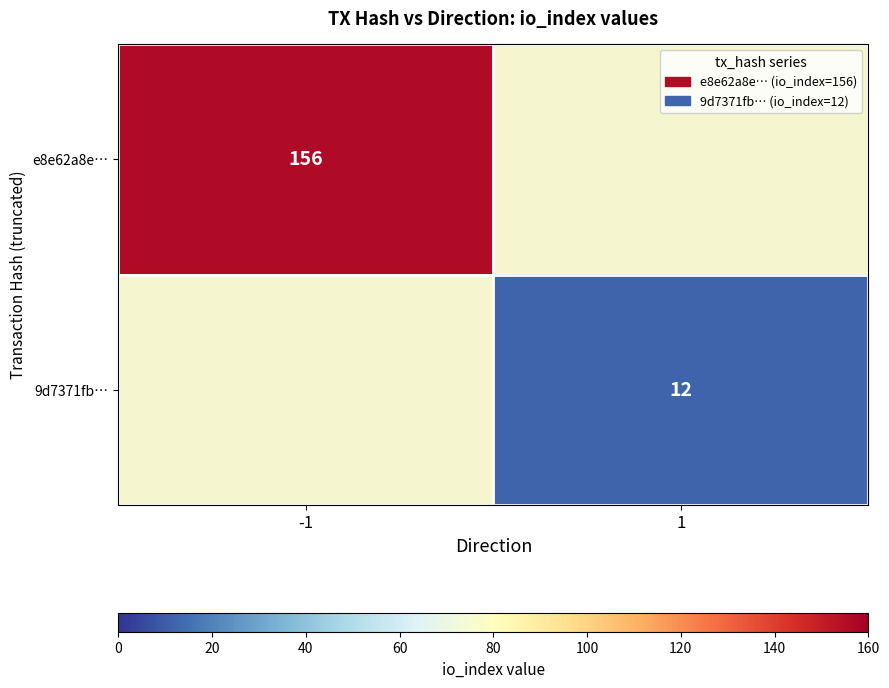

Between 1 and -1, which is larger?

-1